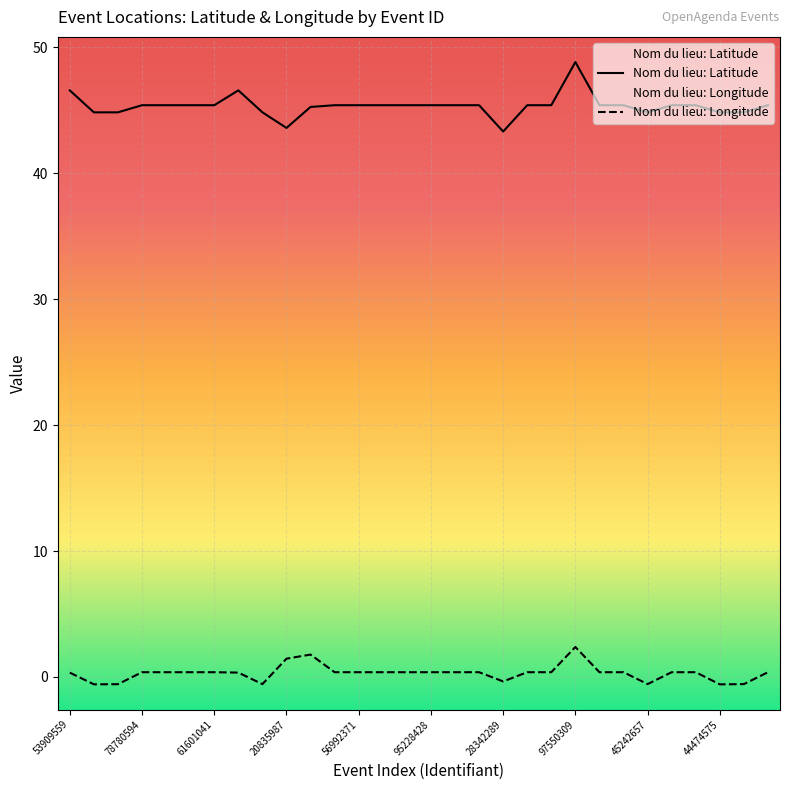

How many positive values does the Nom du lieu: Longitude series have?

23